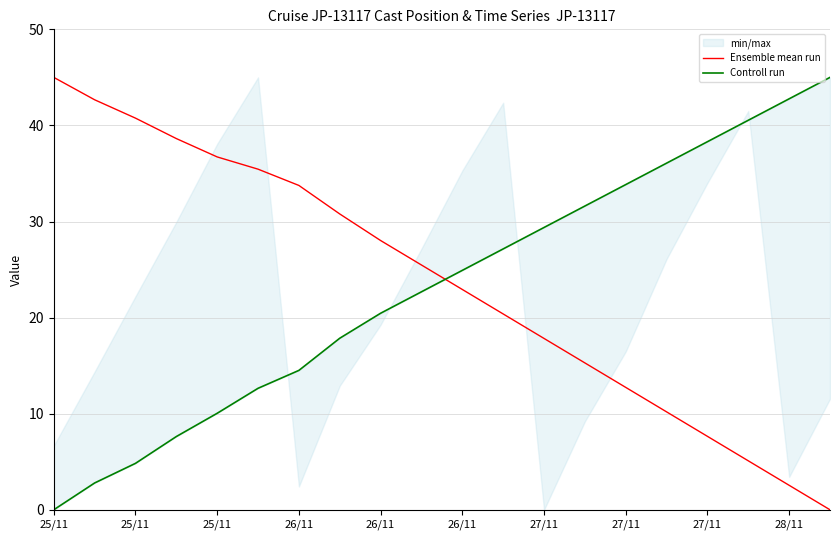

Is this an area chart (filled region under the line)?

No